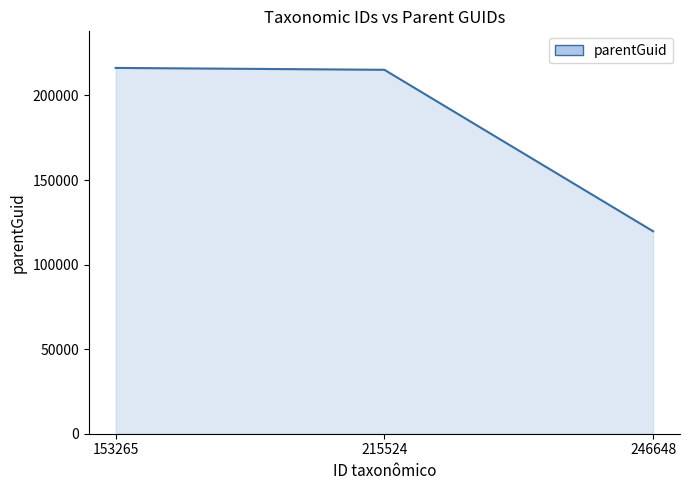

Approximately how many times larger is the value at 246648 compared to 153265?

0.6